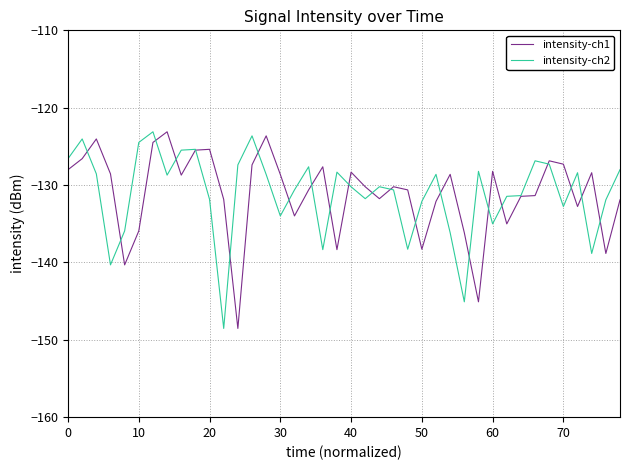

How many values in the intensity-ch1 series exceed -130?

19